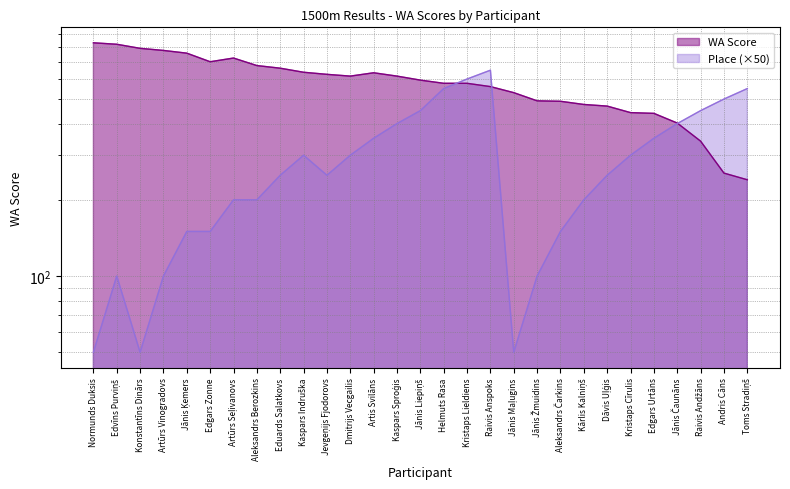

What is the label of the 16th point from the right?

Kaspars Sproģis